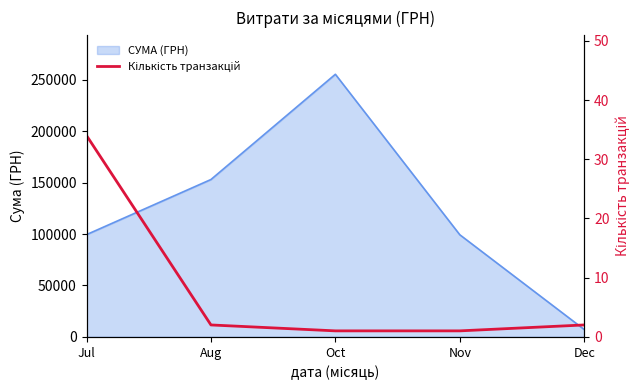

What is the sum of all values?

40